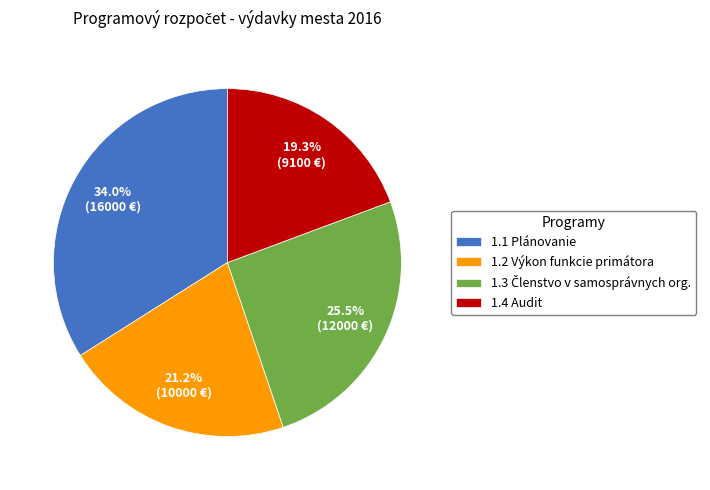

Which slice is the largest?

1.1 Plánovanie